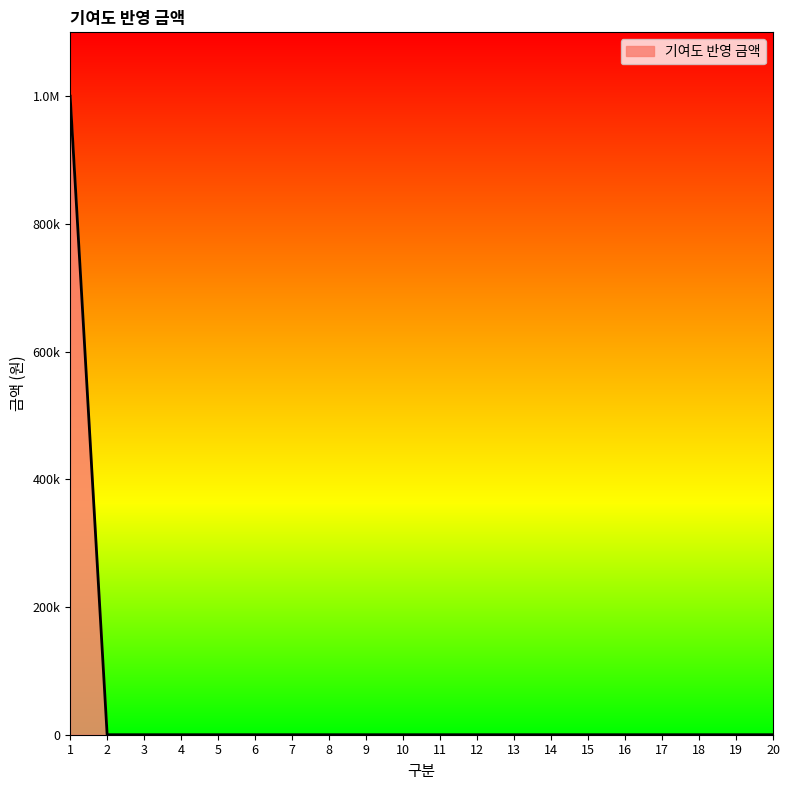

Does the chart have visible grid lines?

No